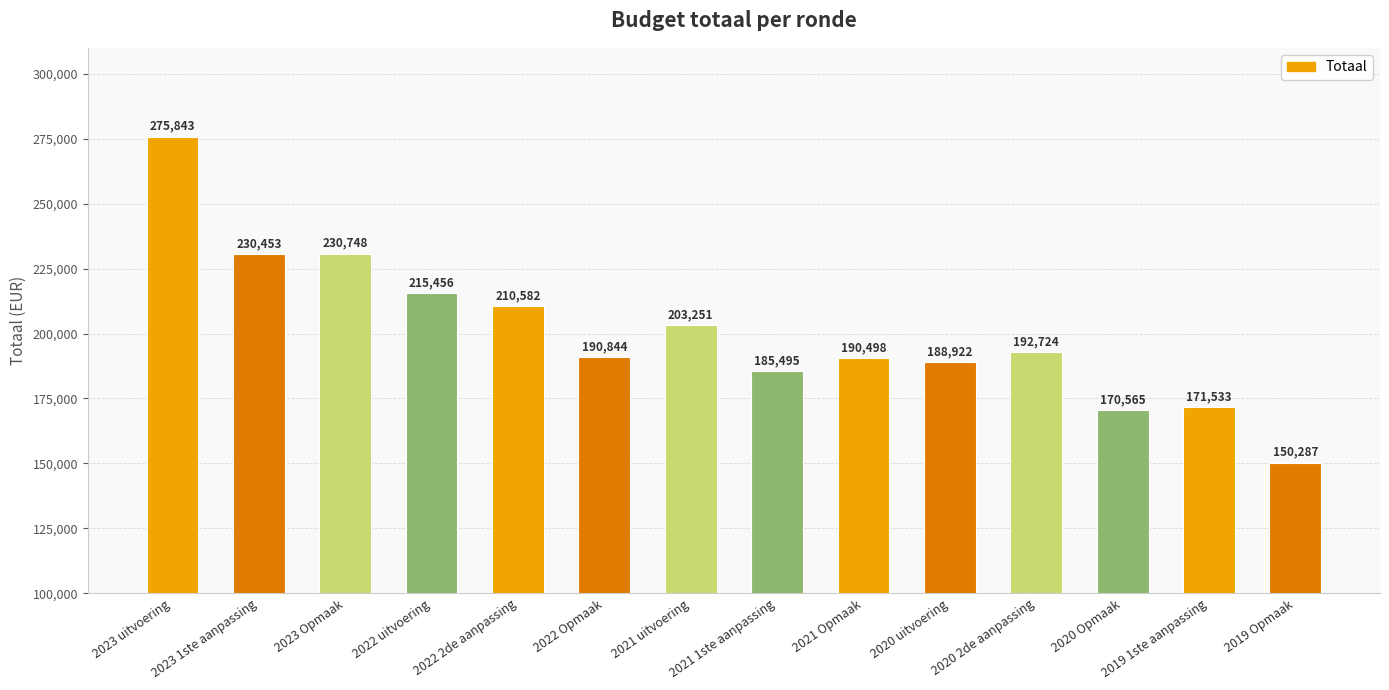

What is the difference between the values at 2020 uitvoering and 2019 Opmaak?

38635